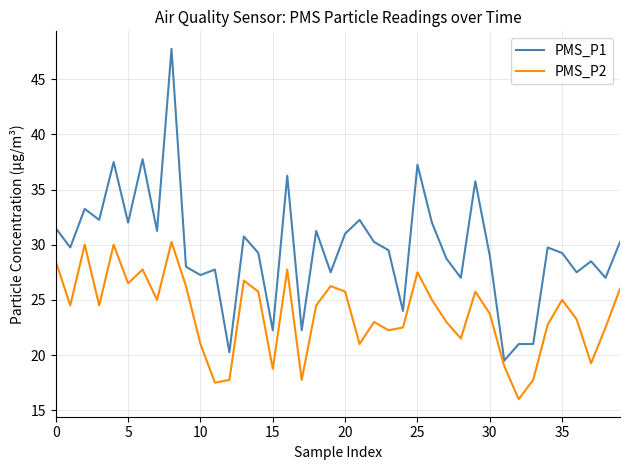

What is the highest value of the PMS_P1 series?

47.8